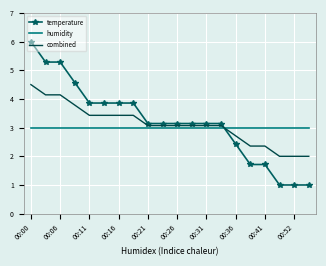

What is the difference between the maximum and minimum values in the combined series?

2.5